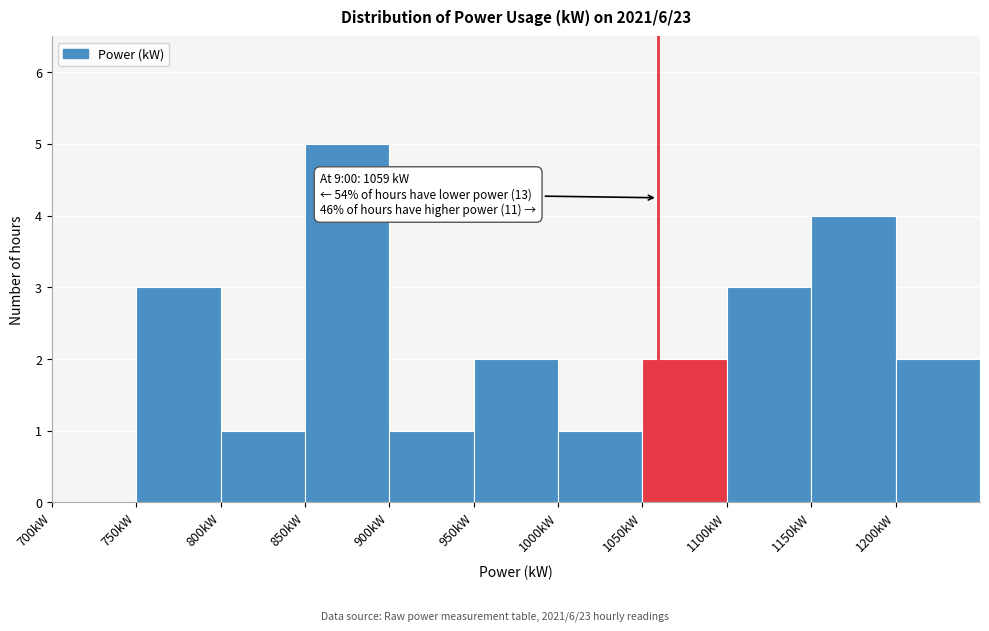

Over which range of the x-axis is the bar tallest?

850 to 900